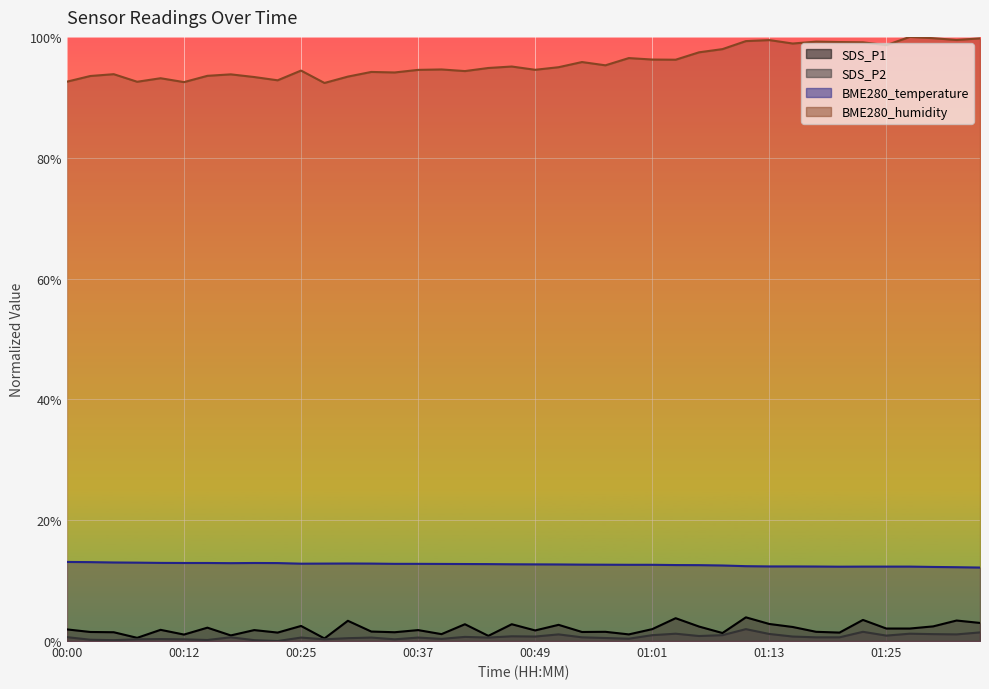

How many categories are shown in the chart?

40